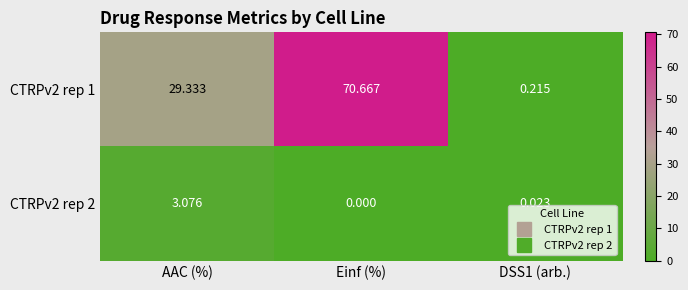

Rank the series by their maximum value, from lowest to highest.

CTRPv2 rep 2, CTRPv2 rep 1